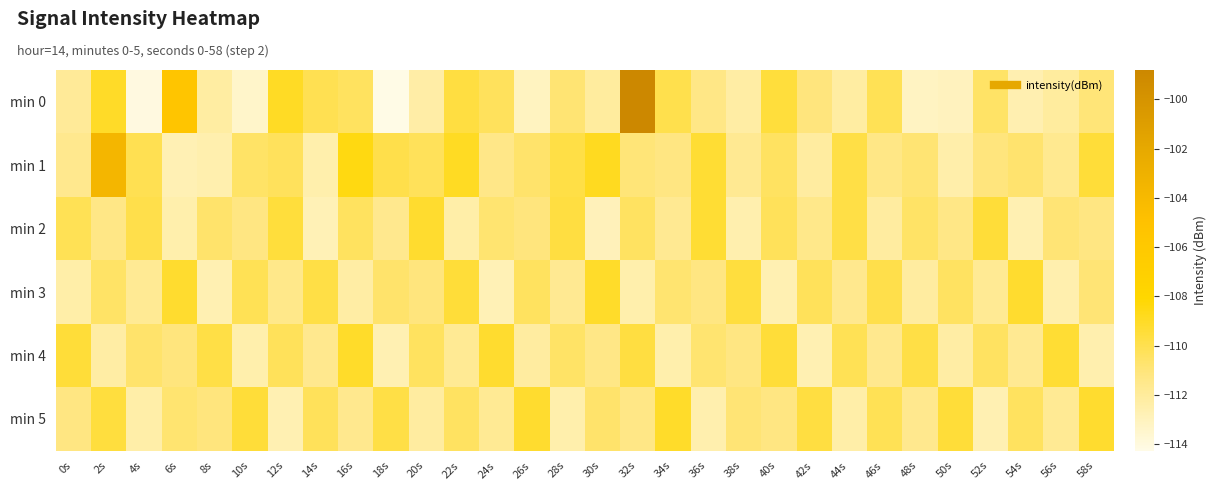

Which series changed the most between 6s and 44s?

min 0